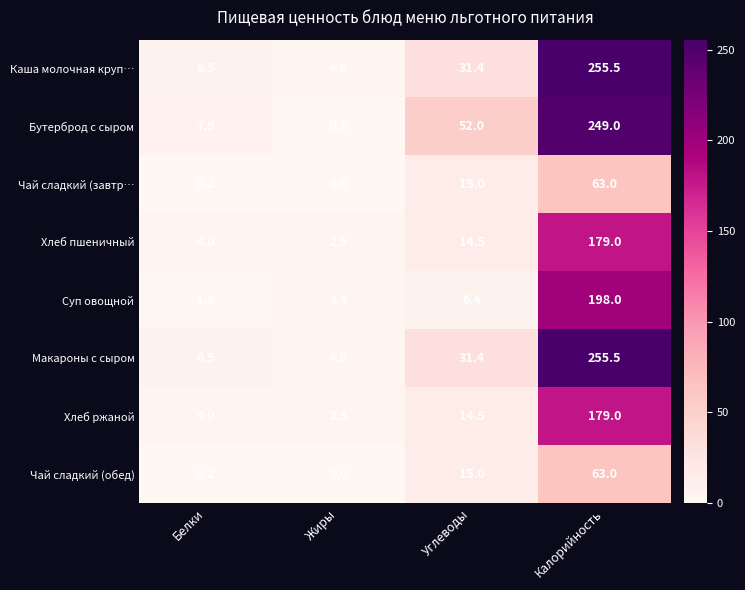

What is the highest value of the Каша молочная круп… series?

255.5